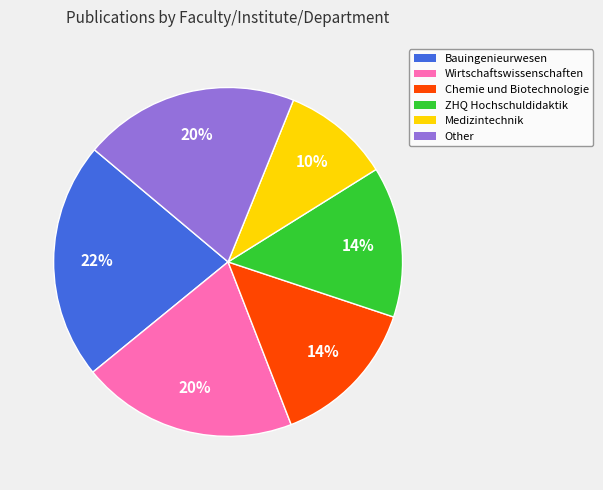

To the nearest percent, what is the combined percentage of Bauingenieurwesen and Wirtschaftswissenschaften?

42%